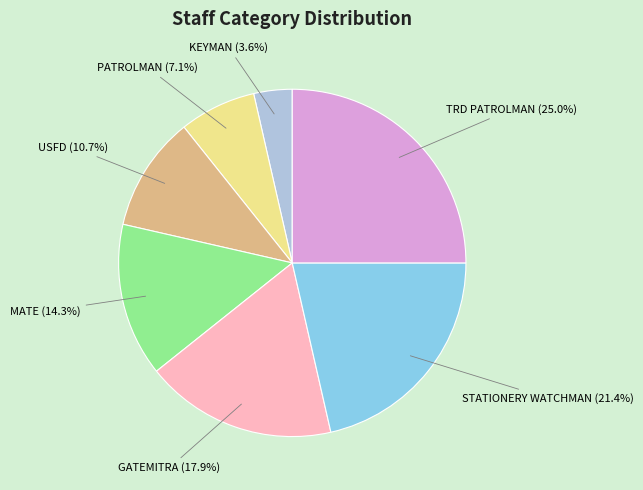

Between TRD PATROLMAN and GATEMITRA, which is larger?

TRD PATROLMAN